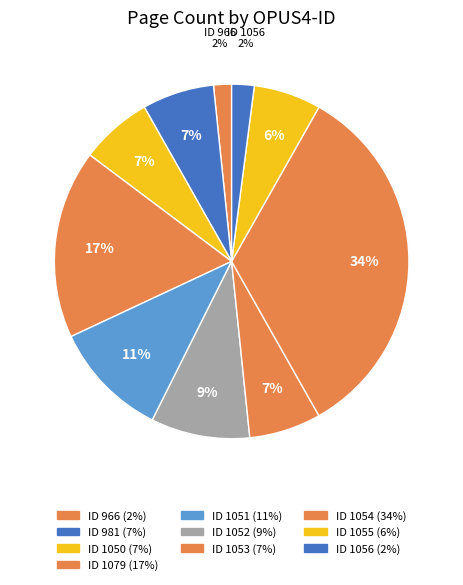

What is the largest slice in the pie chart?

1054